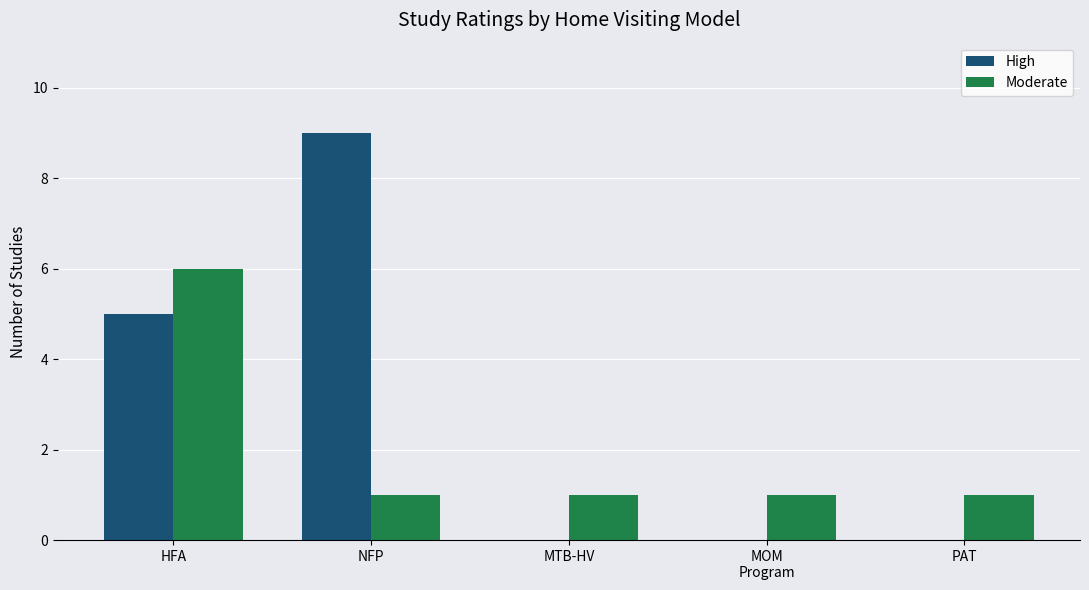

Count the number of data series in this chart.

2